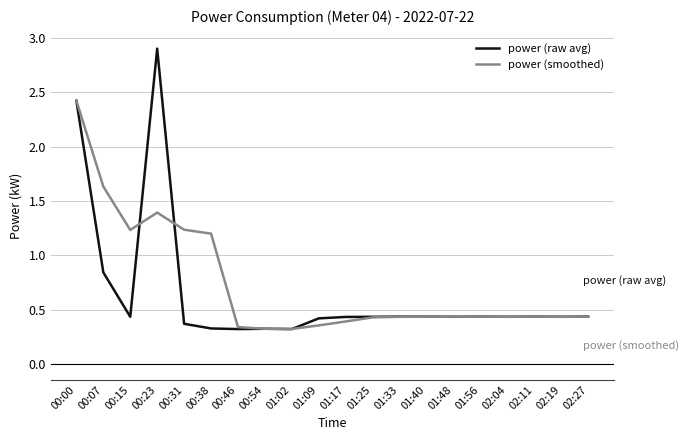

Rank the series by their maximum value, from lowest to highest.

power (smoothed), power (raw avg)